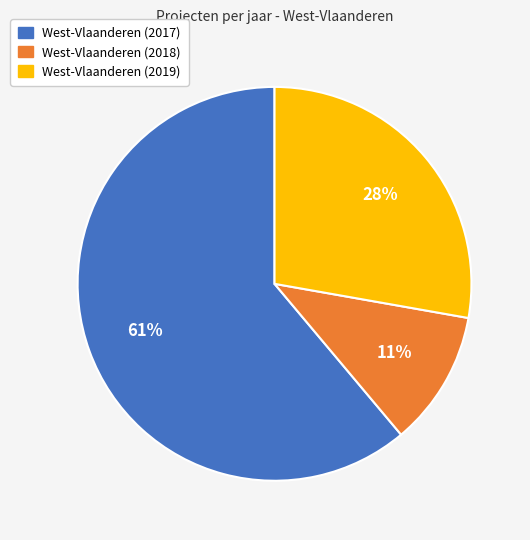

What percentage is the West-Vlaanderen (2018) slice, to the nearest percent?

11%